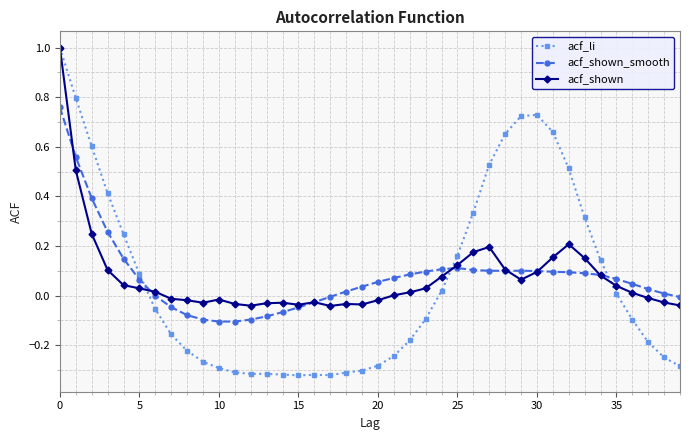

How many lines are shown in the chart?

3